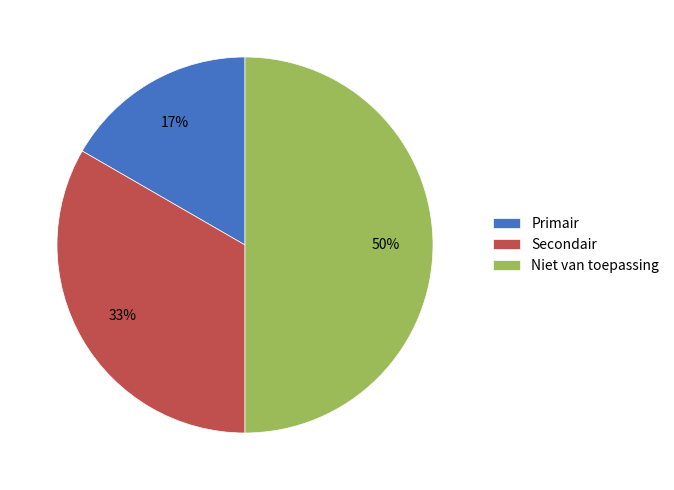

Which slice is the largest?

Niet van toepassing